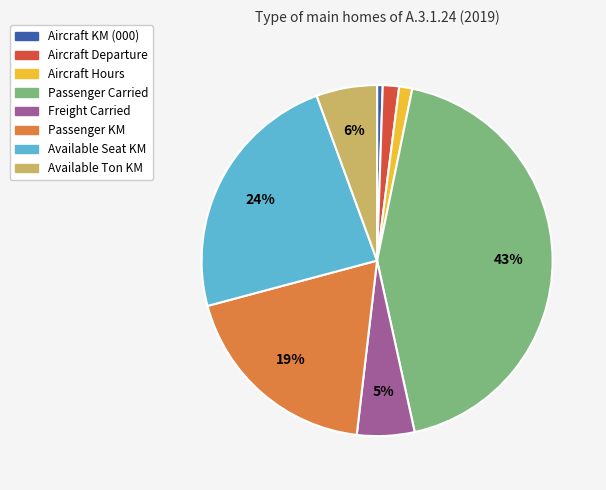

To the nearest percent, what percentage of the pie is Aircraft KM (000)?

1%